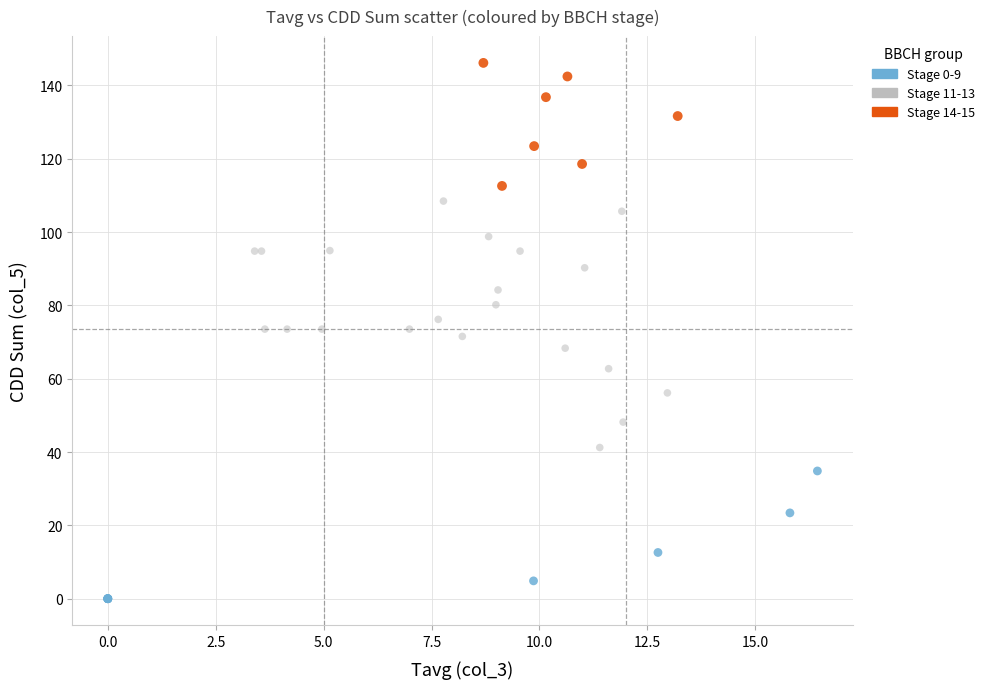

Which series contains the highest Y value?

Stage 14-15